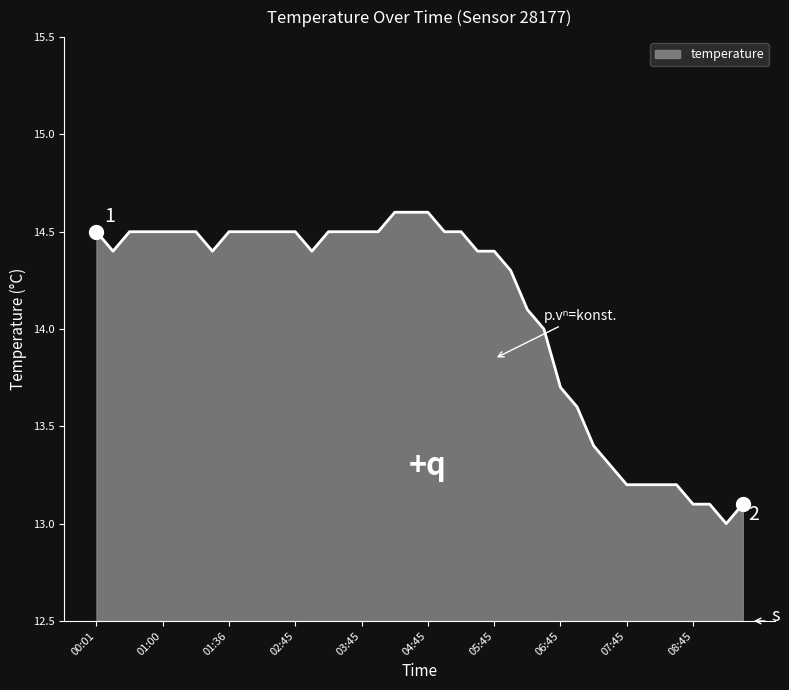

What is the greatest value displayed?

14.6